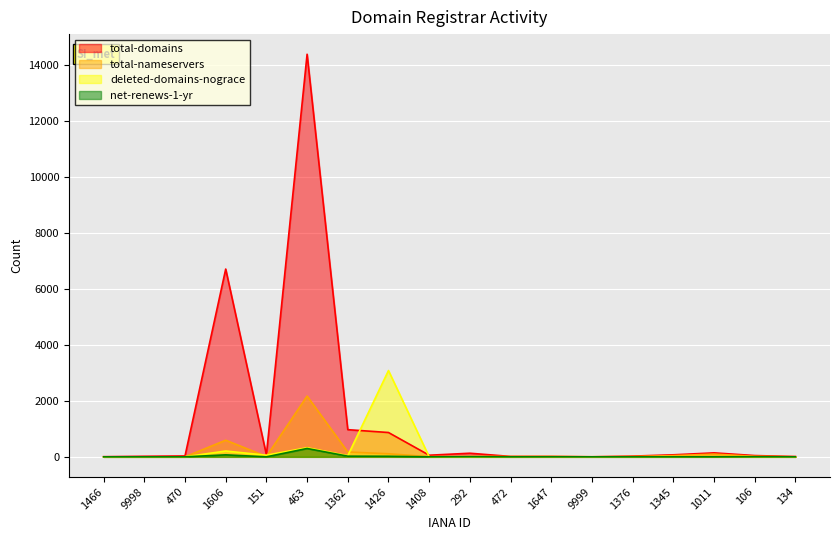

What is the highest value of the total-nameservers series?

2171